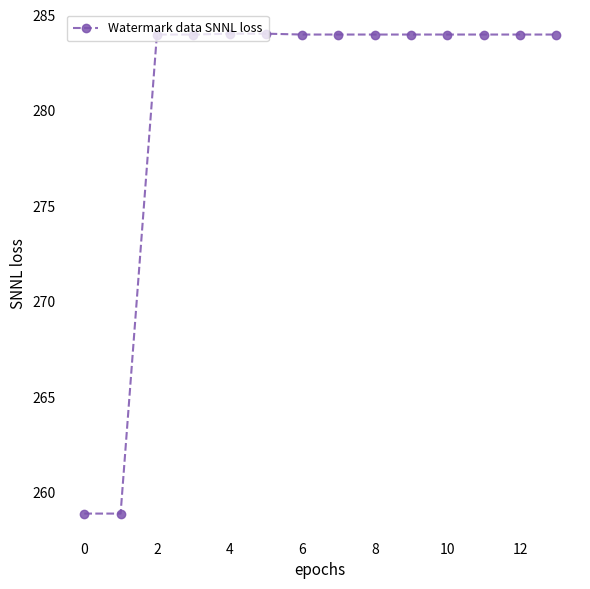

What is the difference between the maximum and minimum values?

25.2